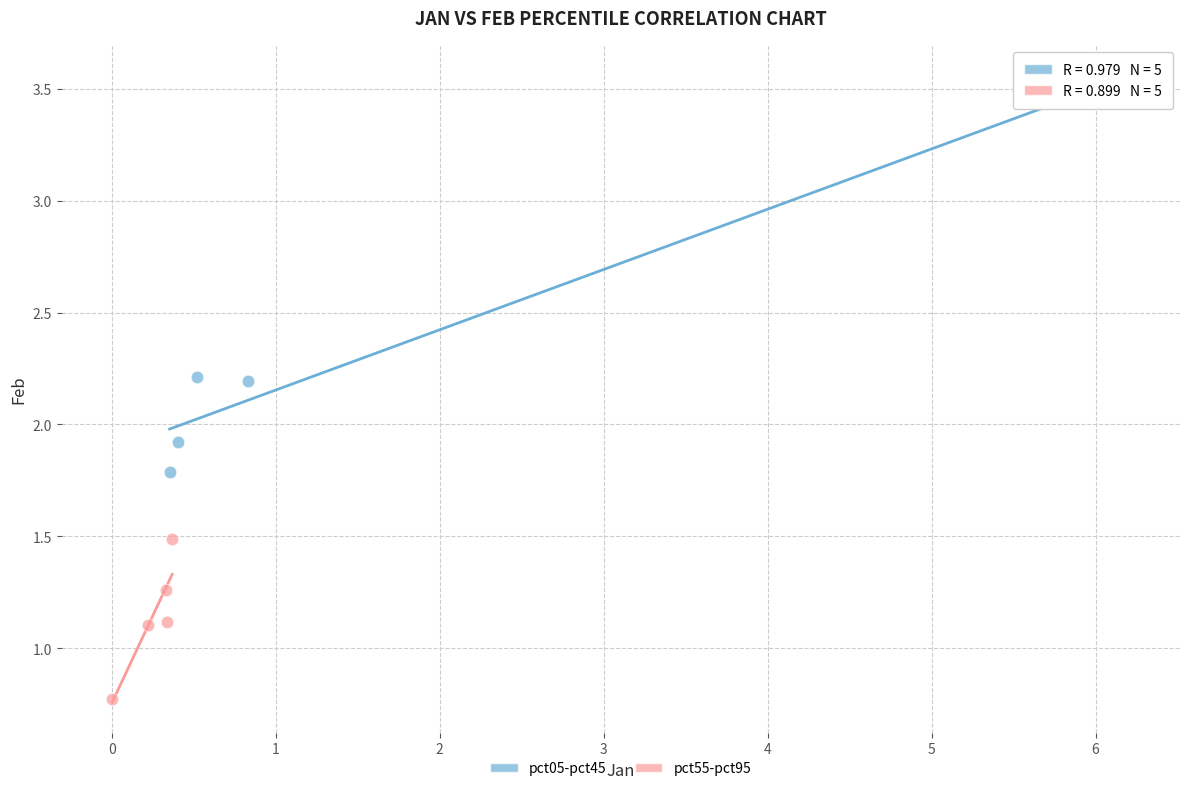

Which series reaches the minimum Y coordinate?

pct55-pct95